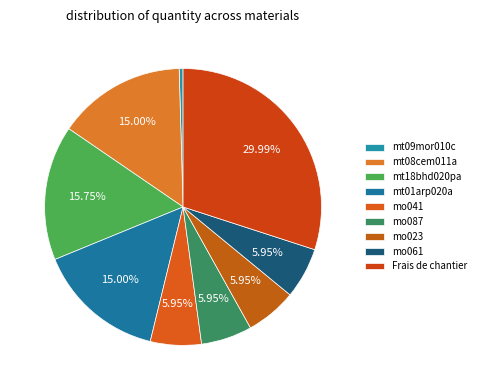

Approximately how many times larger is the value at mo087 compared to mt18bhd020pa?

0.4